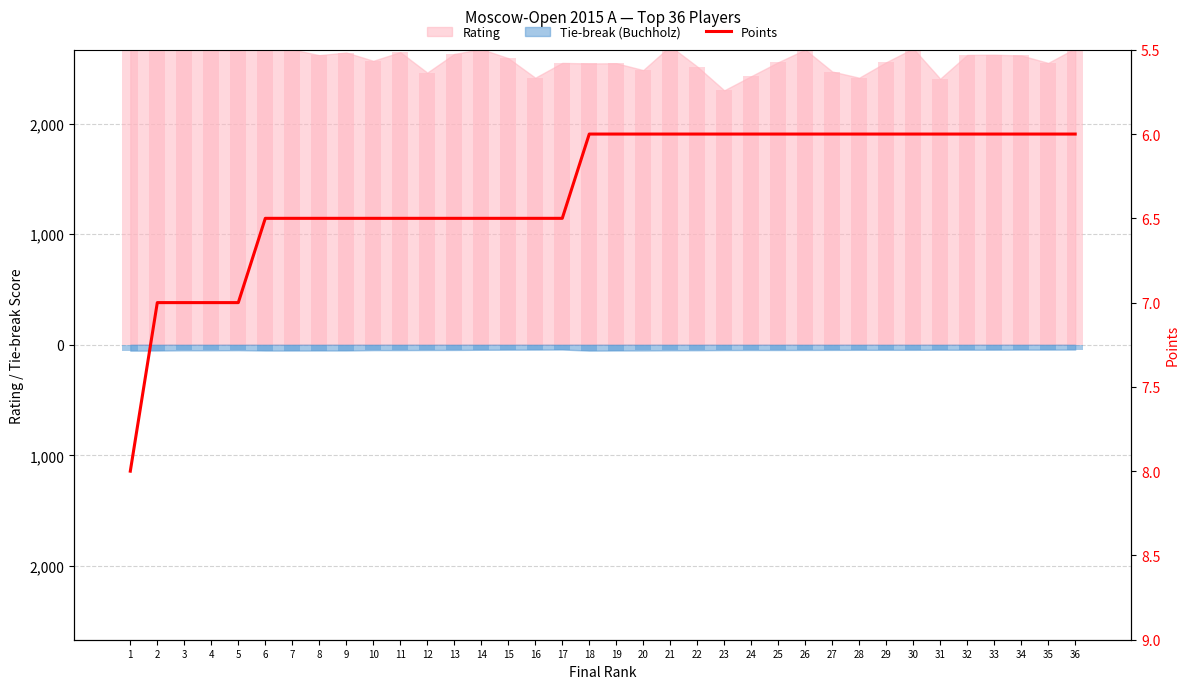

What is the difference between the second highest and minimum values?

1.0